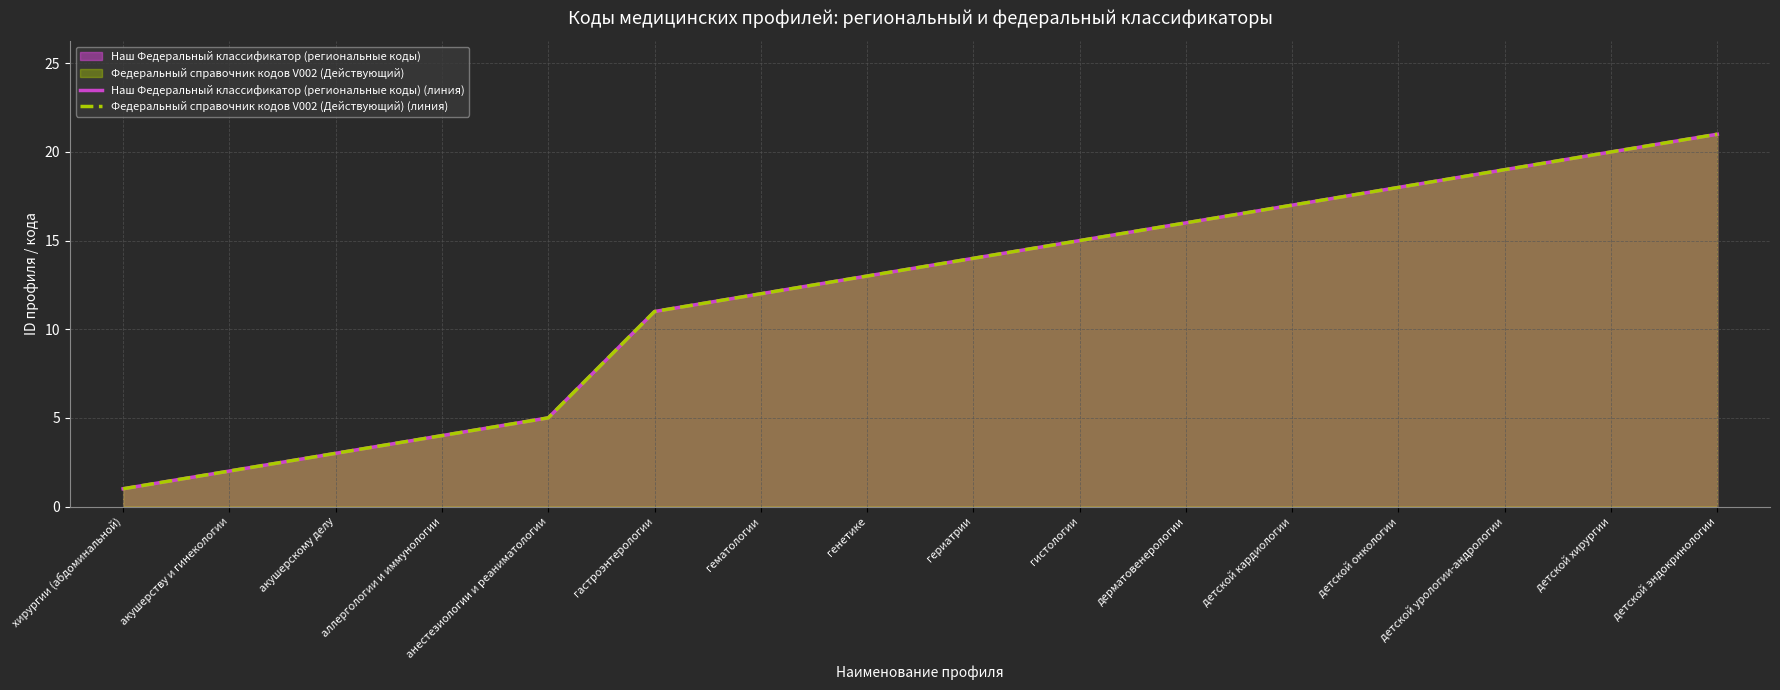

True or false: Федеральный справочник кодов V002 (Действующий) (линия) and Наш Федеральный классификатор (региональные коды) (линия) intersect in this chart.

False